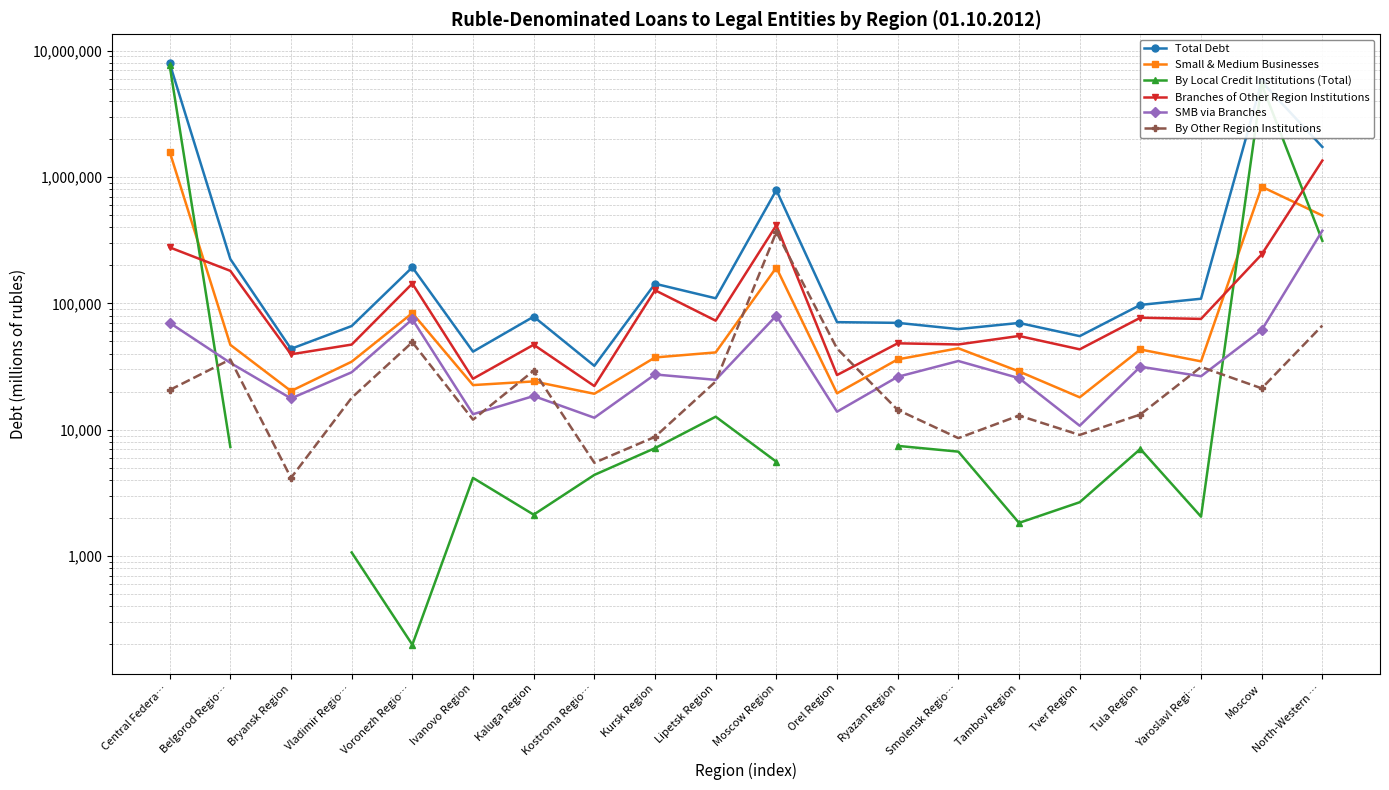

Is the value of Branches of Other Region Institutions at Belgorod Regio… greater than the value of By Other Region Institutions at Orel Region?

Yes